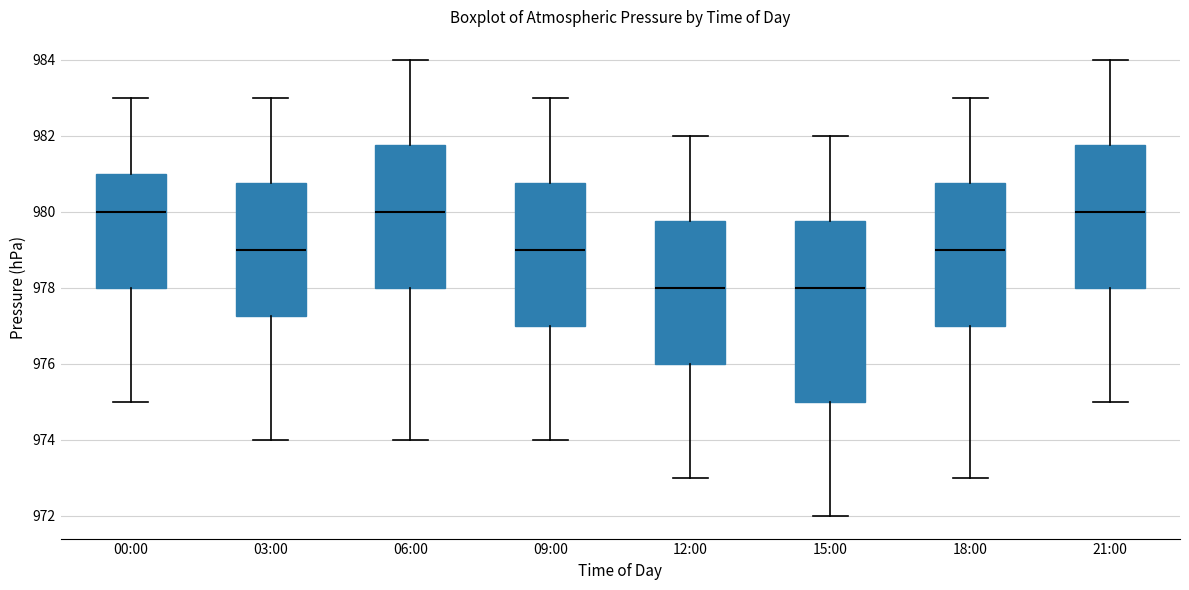

Which box is the tallest, from its lower edge to its upper edge?

15:00